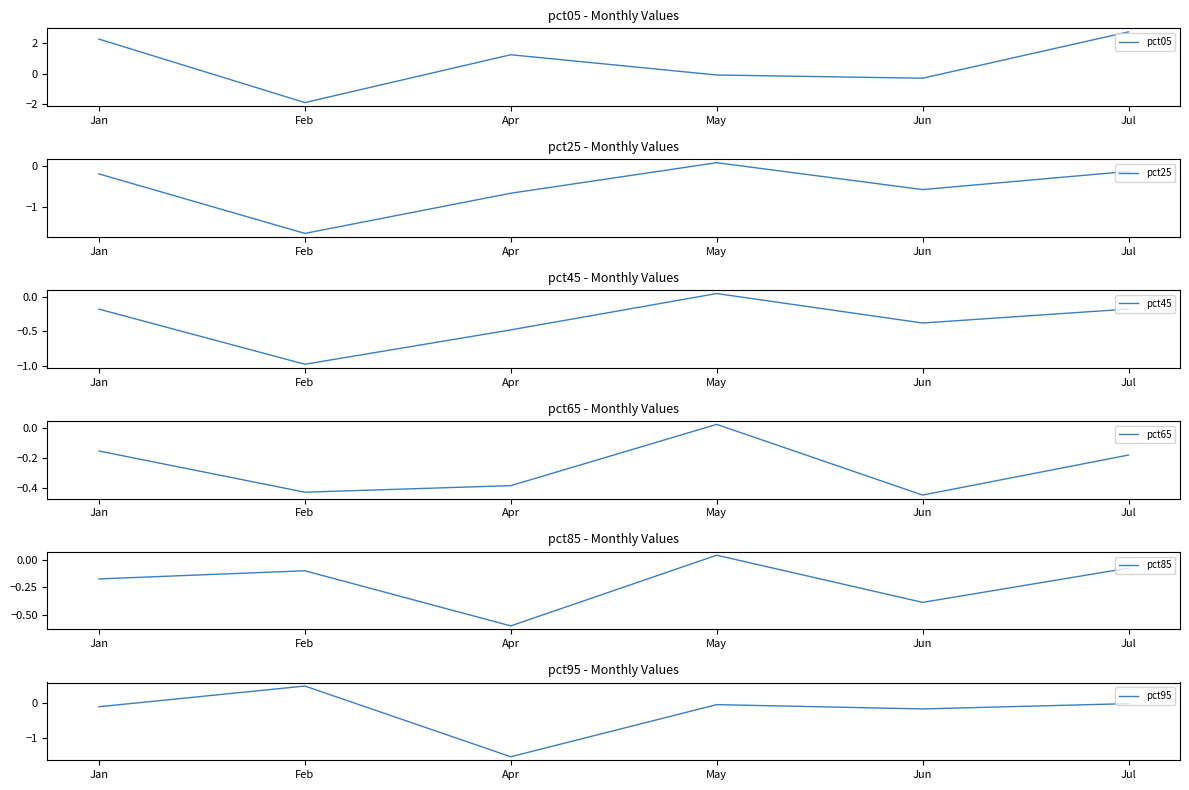

Between Jun and May, which is larger?

May